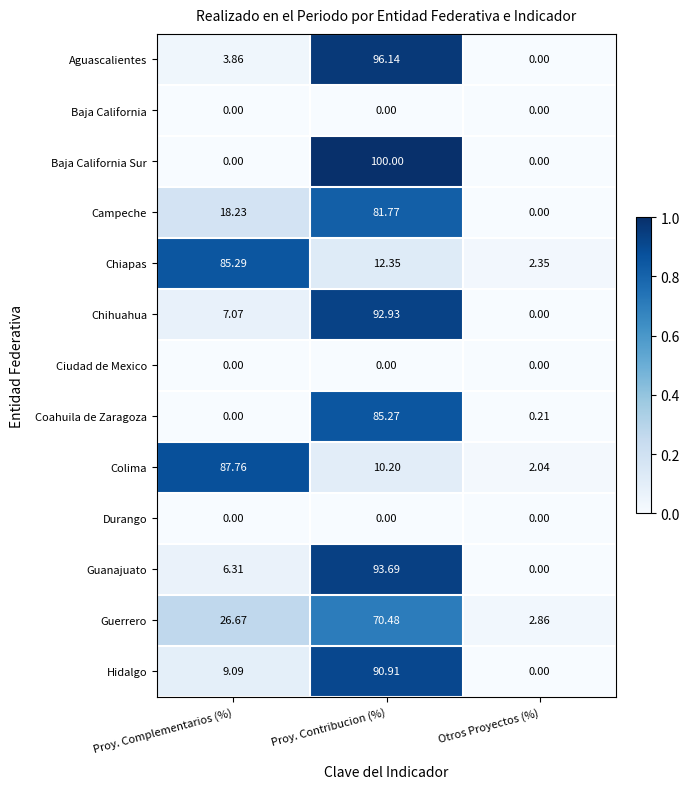

Rank the categories by Campeche value from lowest to highest.

Otros Proyectos (%), Proy. Complementarios (%), Proy. Contribucion (%)